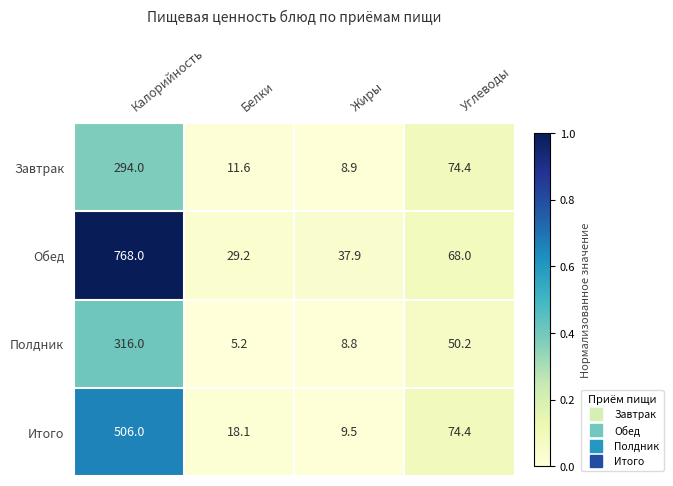

At which category is the sum across all series the highest?

Калорийность